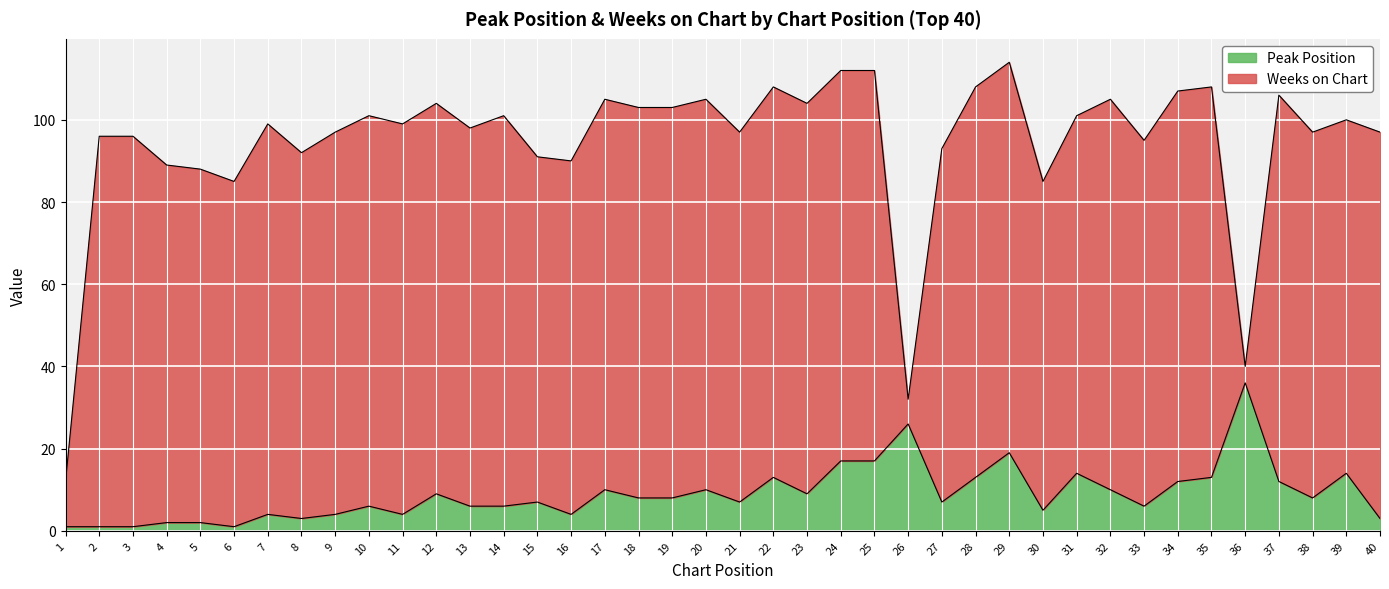

Which category has the highest value in the Peak Position series?

36